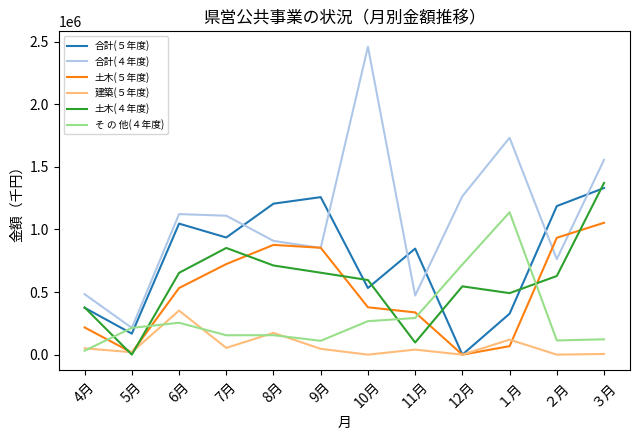

At ３月, list the series in order from largest to smallest.

合計(４年度), 土木(４年度), 合計(５年度), 土木(５年度), そ の 他(４年度), 建築(５年度)